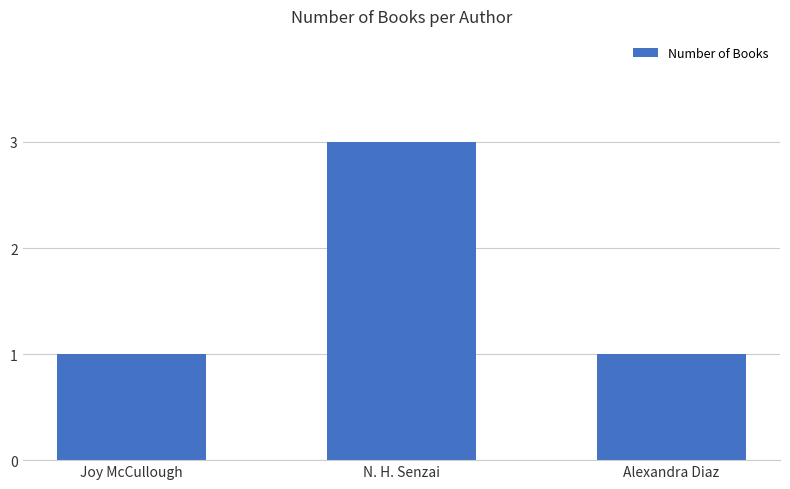

Is it true that the value at N. H. Senzai is 3?

True